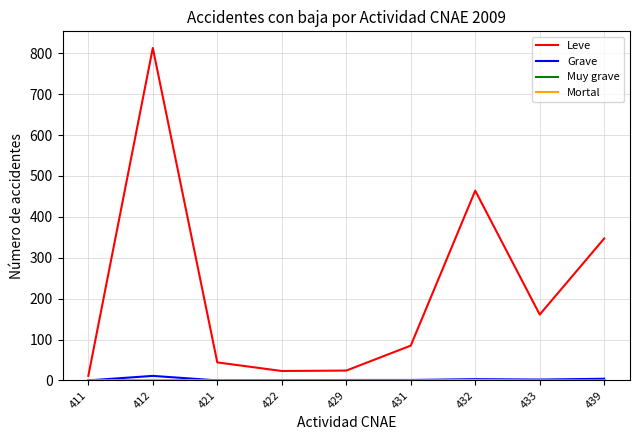

How many series are shown in this chart?

4